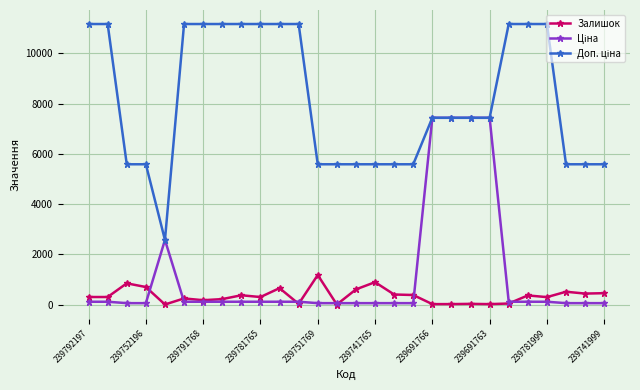

True or false: Залишок has more than 2 points higher than both neighbors.

True